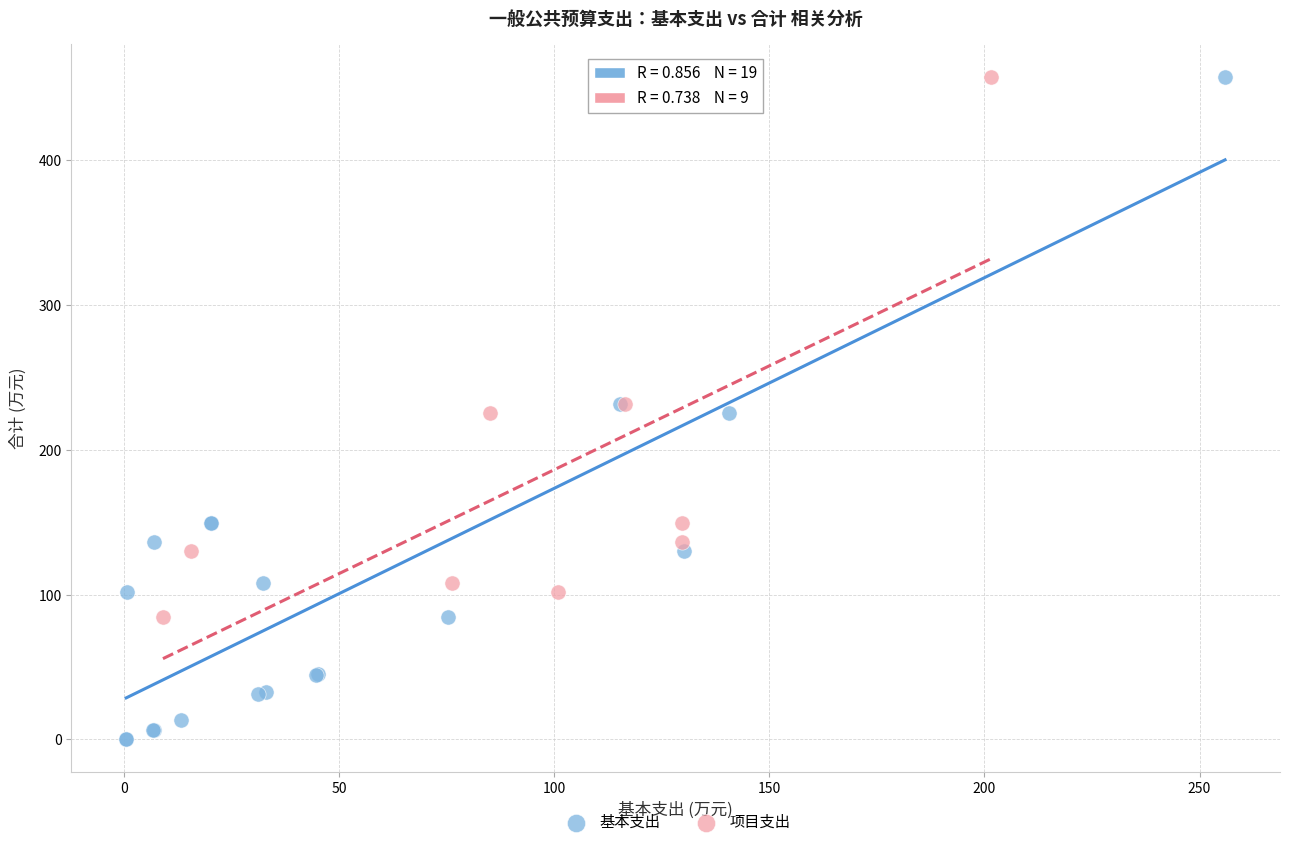

Which series contains the lowest Y value?

基本支出